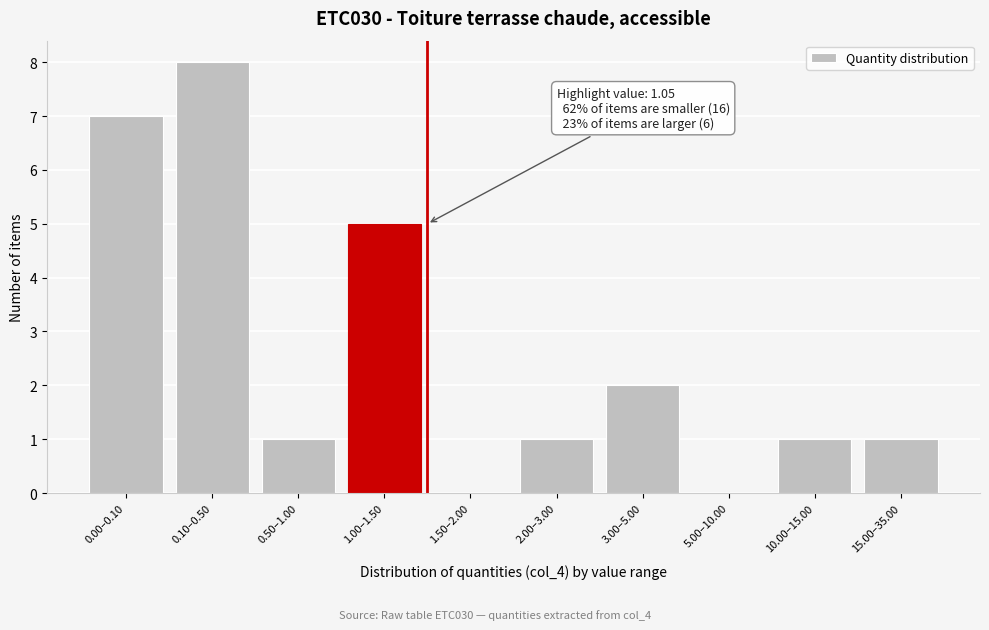

Reading left to right, extract all data points from this chart.

0.00–0.10=7	0.10–0.50=8	0.50–1.00=1	1.00–1.50=5	1.50–2.00=0	2.00–3.00=1	3.00–5.00=2	5.00–10.00=0	10.00–15.00=1	15.00–35.00=1